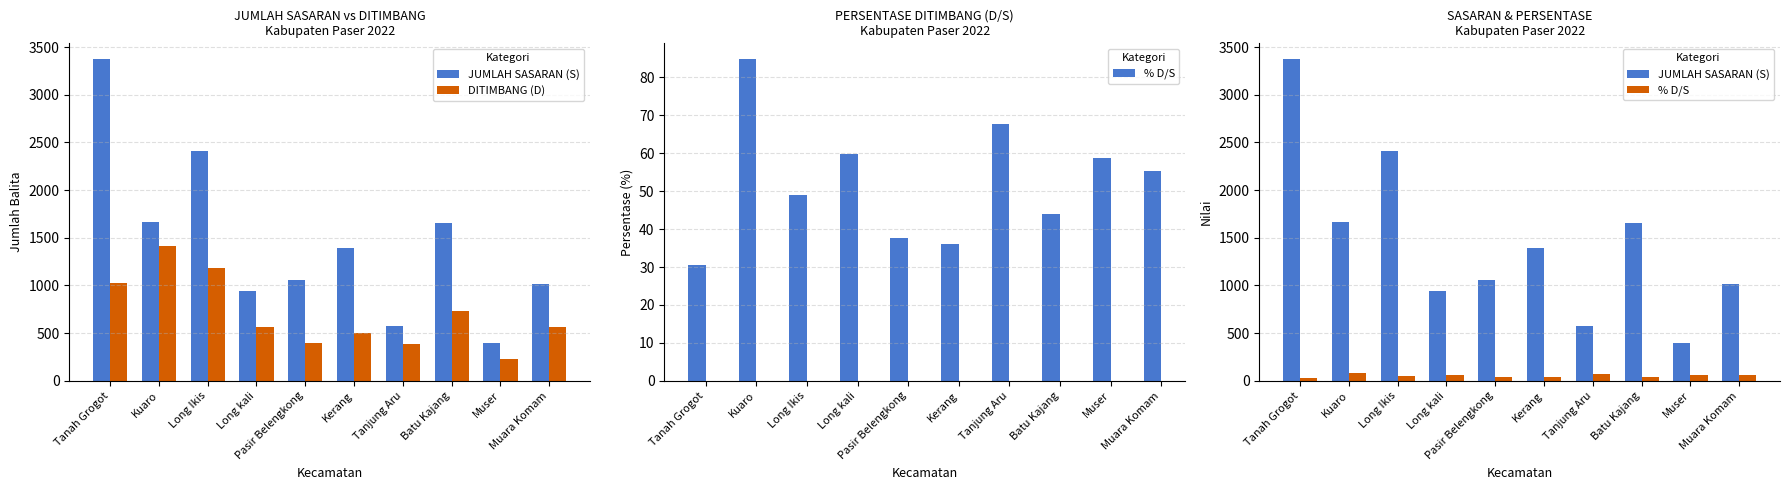

Reading left to right, transcribe all the data shown in this chart.

JUMLAH SASARAN (S): 3370.0	1661.0	2414.0	939.0	1055.0	1395.0	572.0	1657.0	394.0	1017.0
DITIMBANG (D): 1026.0	1408.0	1182.0	562.0	396.0	502.0	388.0	731.0	231.0	562.0
% D/S: 30.4	84.8	49.0	59.9	37.5	36.0	67.8	44.1	58.6	55.3